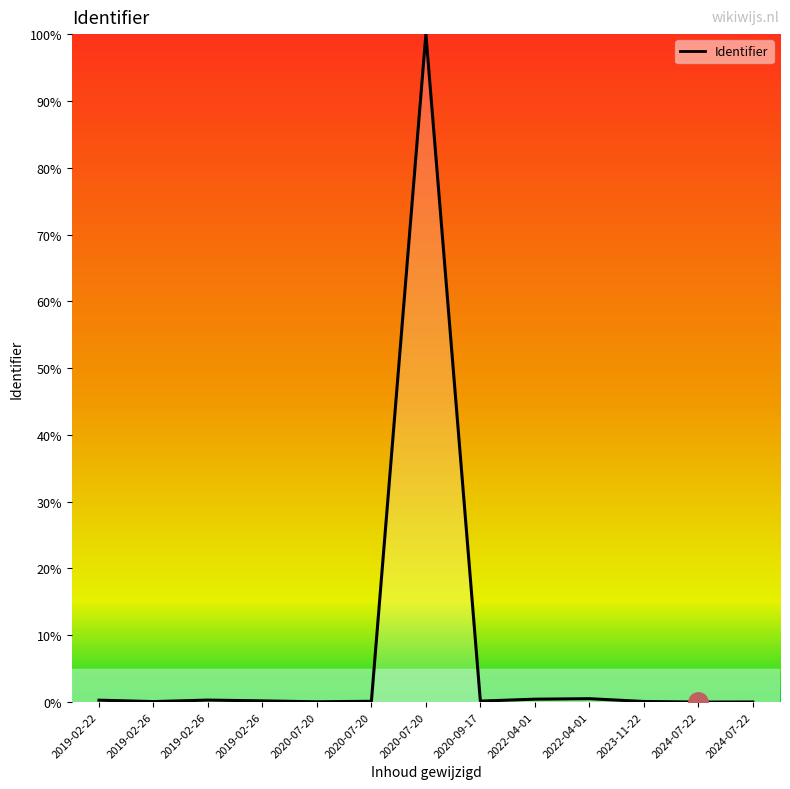

How many lines are shown in the chart?

1